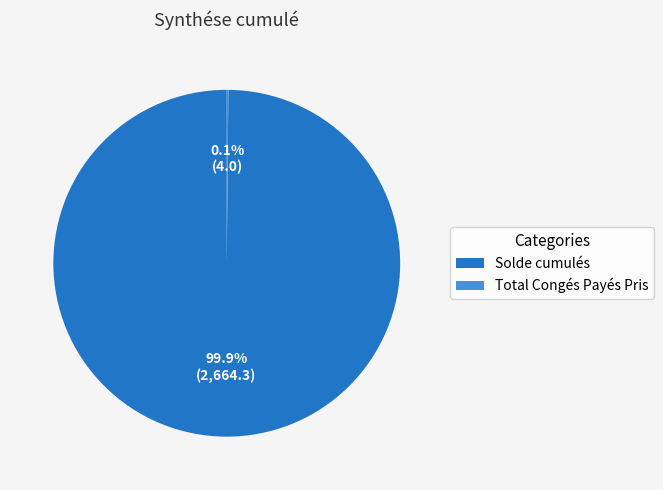

What is the largest slice in the pie chart?

Solde cumulés